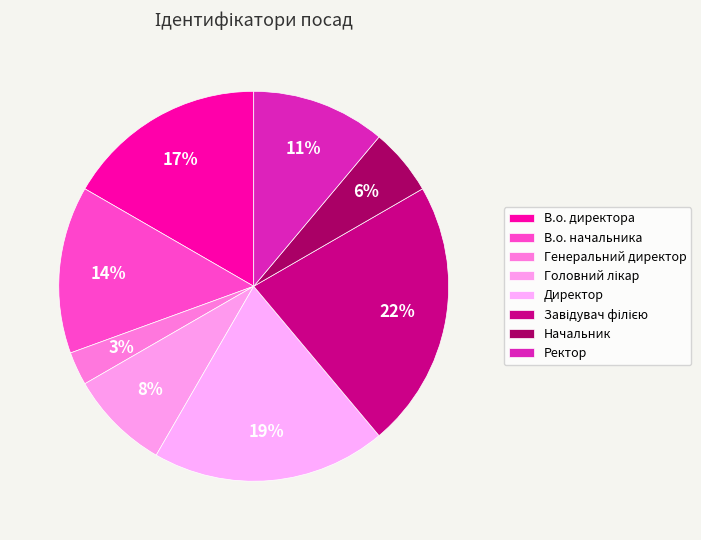

Is there a majority slice in this chart?

No